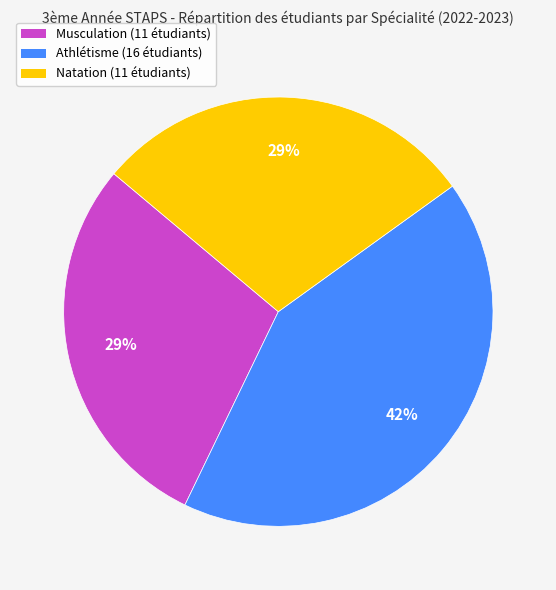

What percentage is the Athlétisme slice, to the nearest percent?

42%